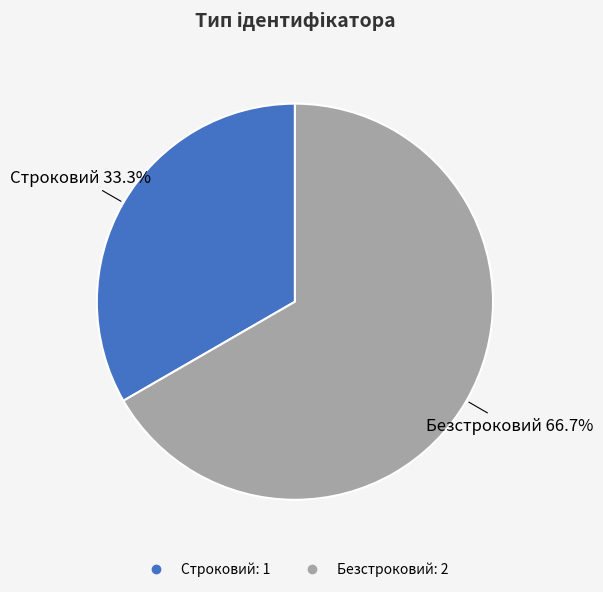

To the nearest percent, what percentage of the pie is Безстроковий?

67%